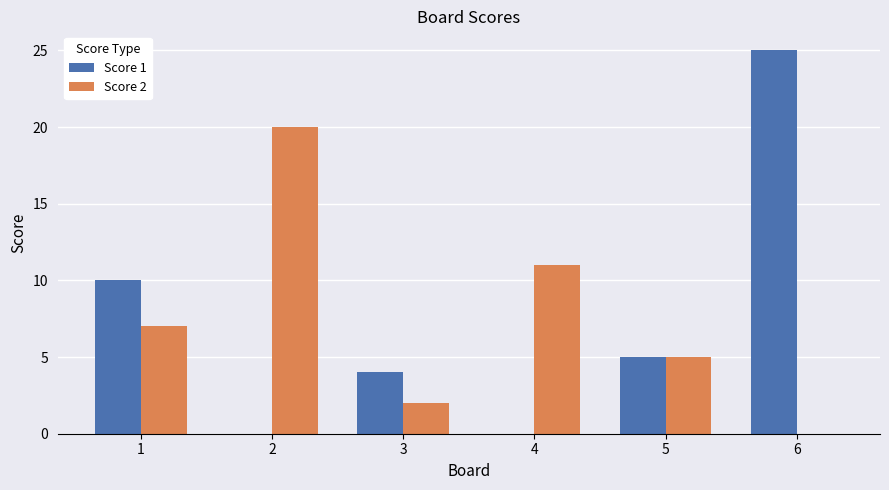

Is the value of Score 1 at 6 greater than the value of Score 2 at 2?

Yes